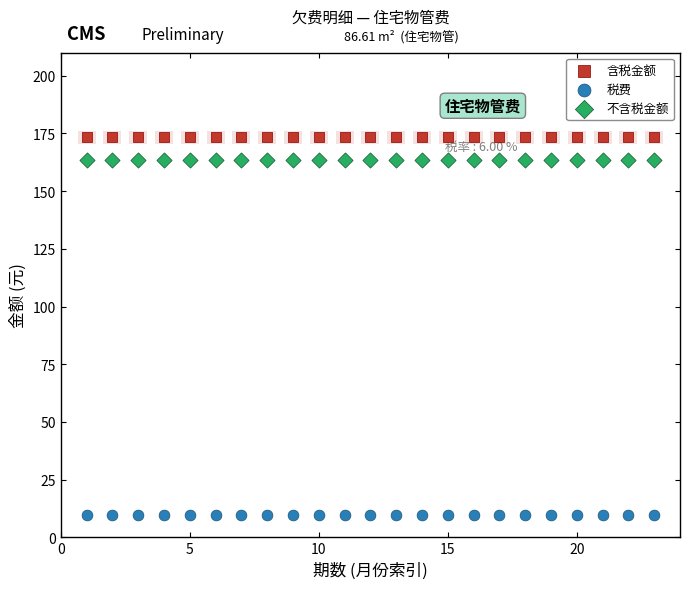

Which series reaches the maximum Y coordinate?

含税金额